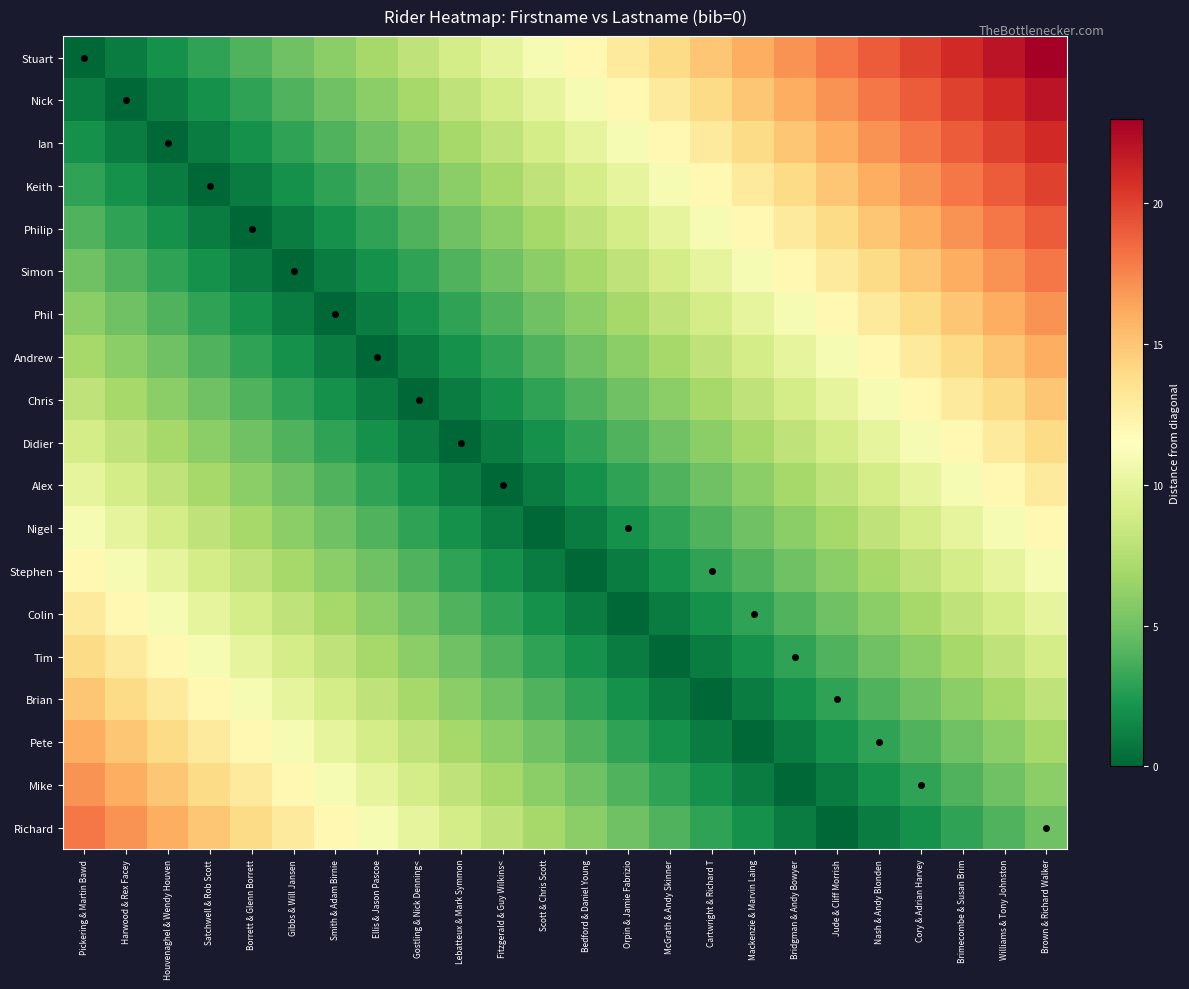

What is the greatest value displayed?

23